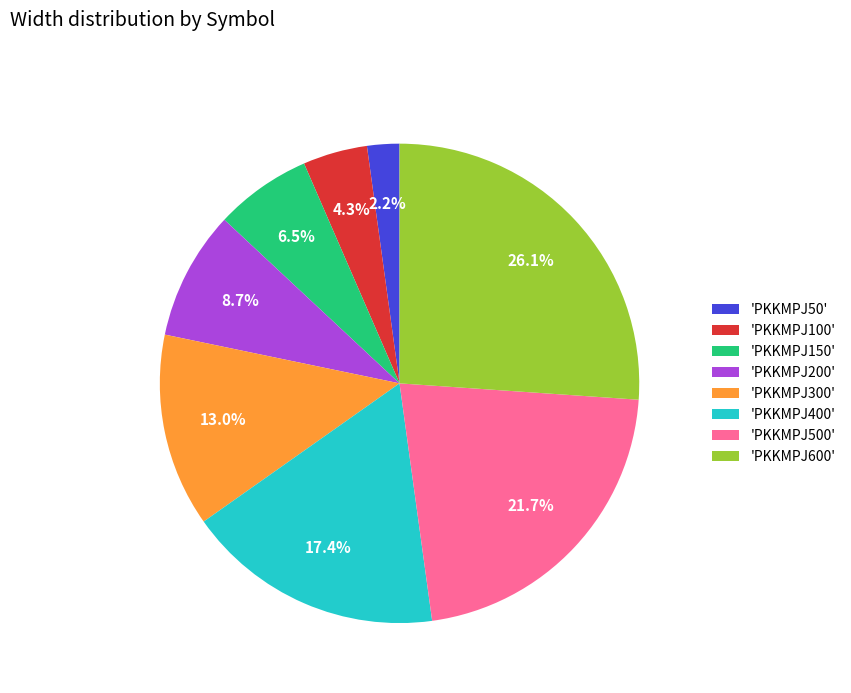

Is the sum of 'PKKMPJ600' and 'PKKMPJ400' greater than half?

No